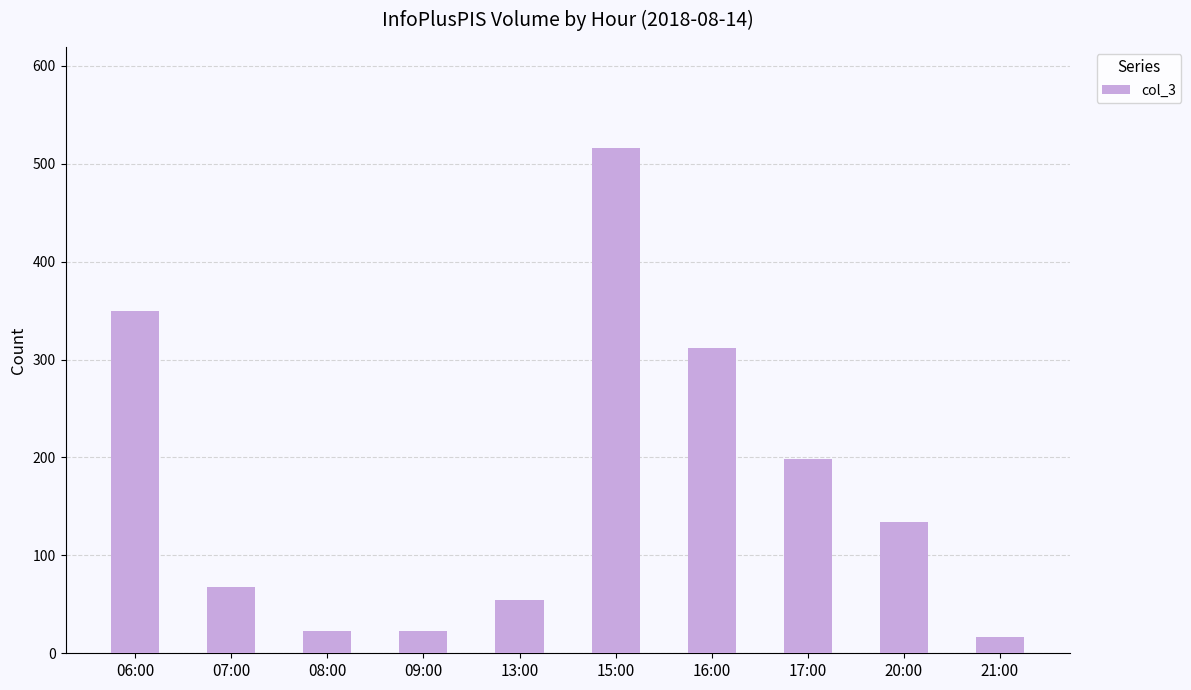

How many categories are shown in the chart?

10